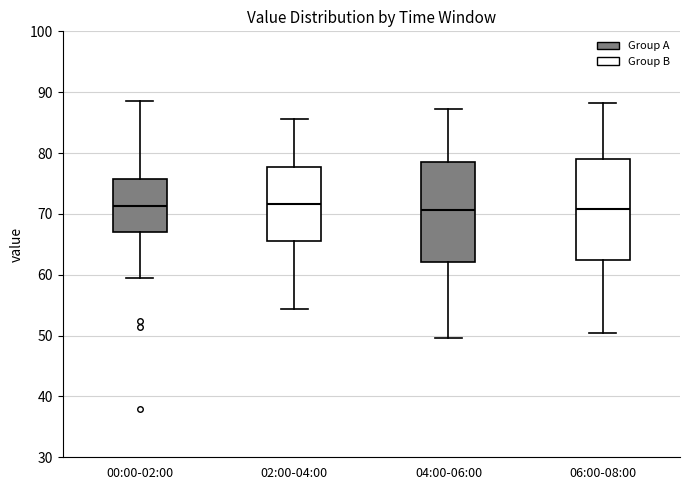

Reading left to right, read every box against the y-axis: the position of its median line, the range the box covers, and the ends of its whiskers. The values are not printed on the chart, so give them approximately, as read against the axis.

00:00-02:00: median 71, box 67 to 76, whiskers 60 to 89
02:00-04:00: median 72, box 66 to 78, whiskers 54 to 86
04:00-06:00: median 71, box 62 to 79, whiskers 50 to 87
06:00-08:00: median 71, box 62 to 79, whiskers 50 to 88